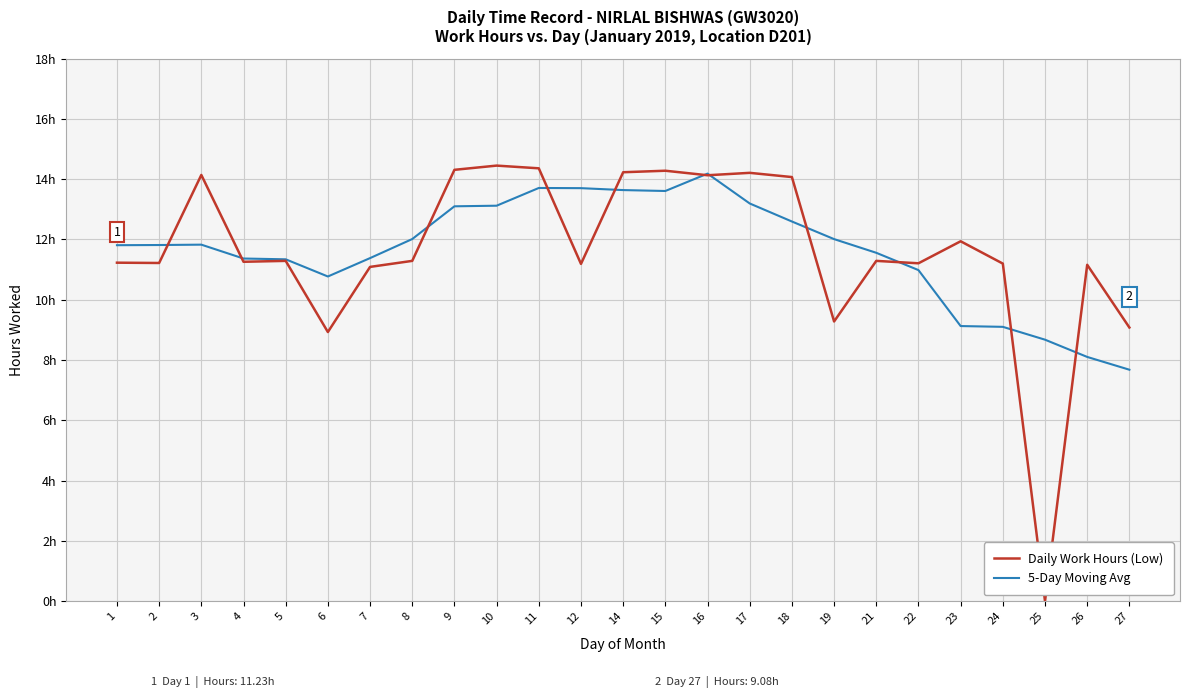

What value does the Daily Work Hours (Low) series have at 3?

14.1